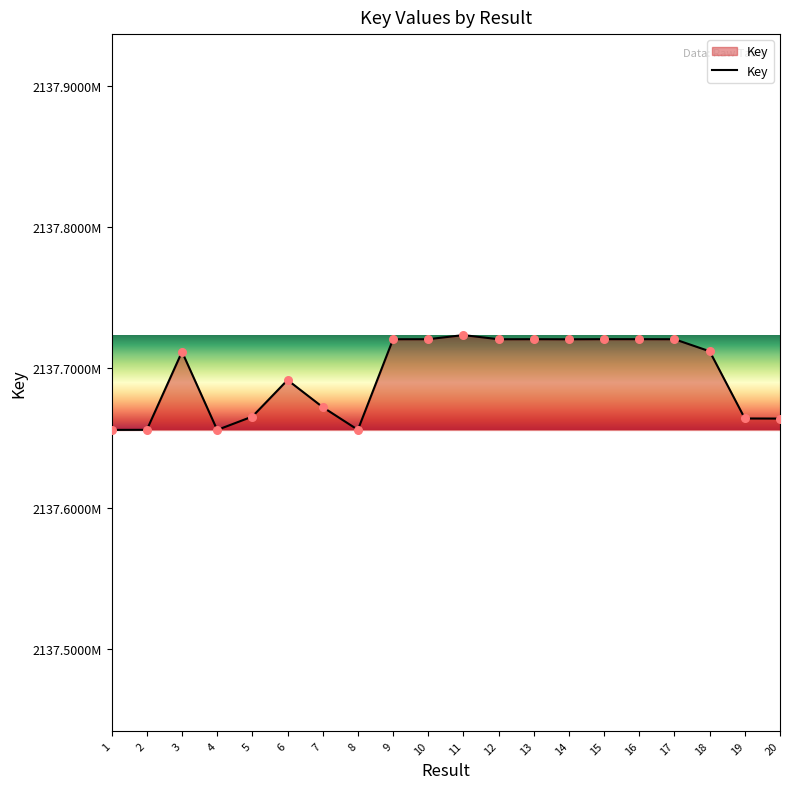

Approximately how many times larger is the value at 20 compared to 3?

1.0